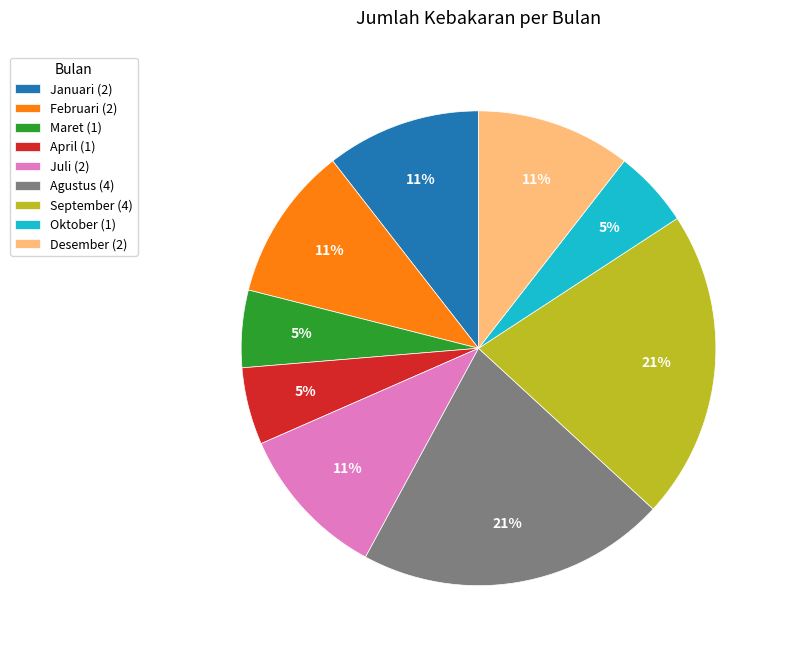

Is it true that September (4) is 21% of the pie?

True